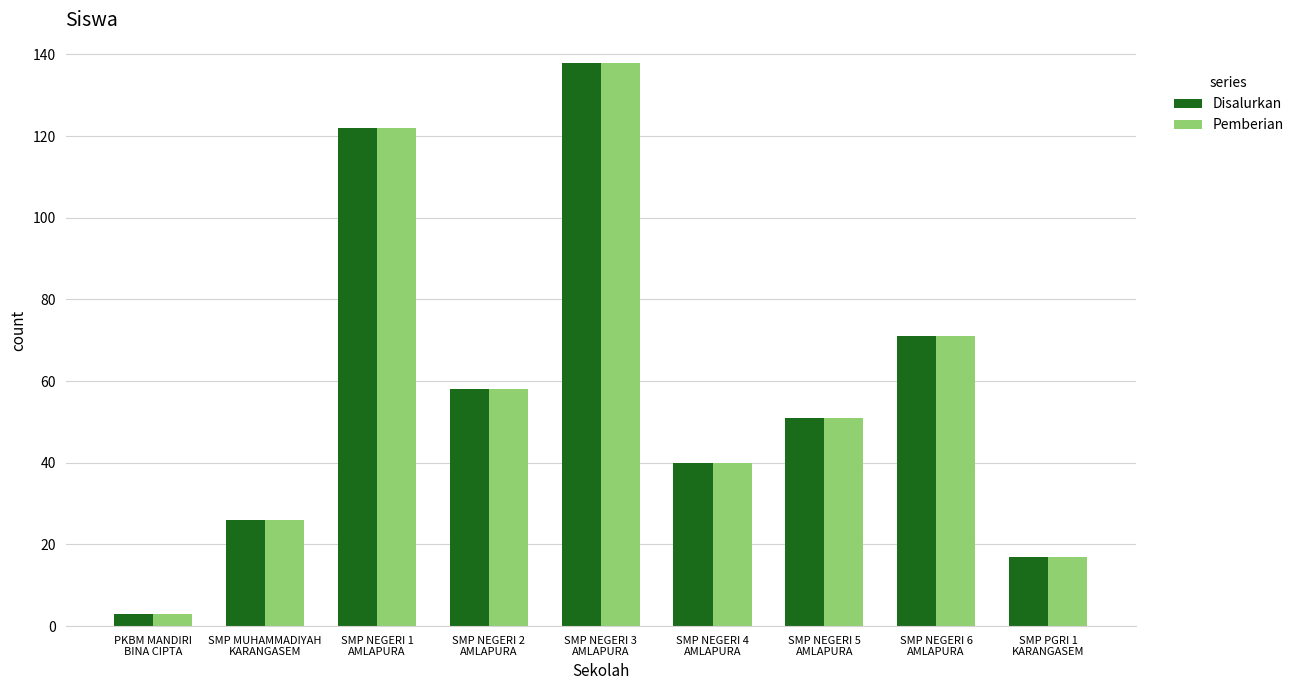

What is the value of the Disalurkan bar at the 1st from the left?

3